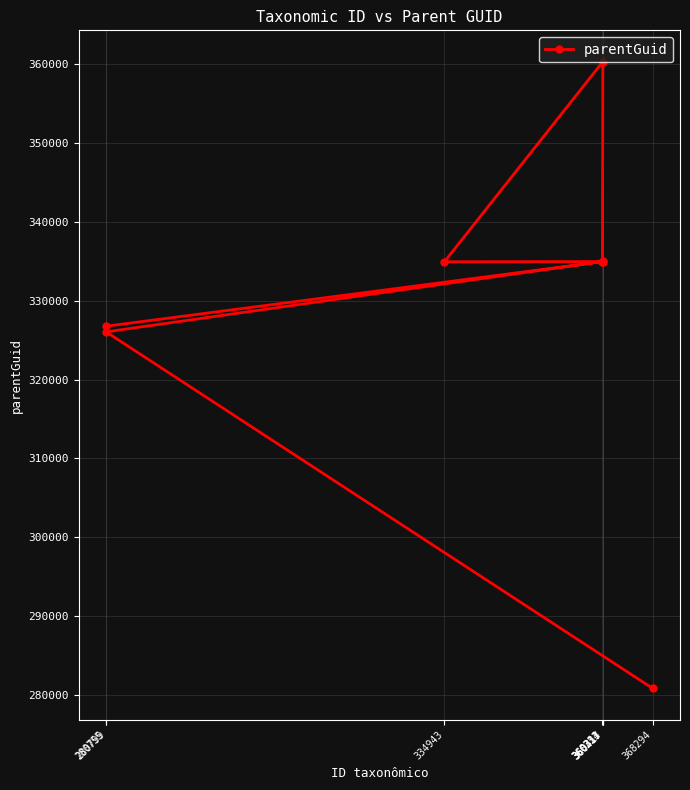

What is the minimum value shown in the chart?

280831